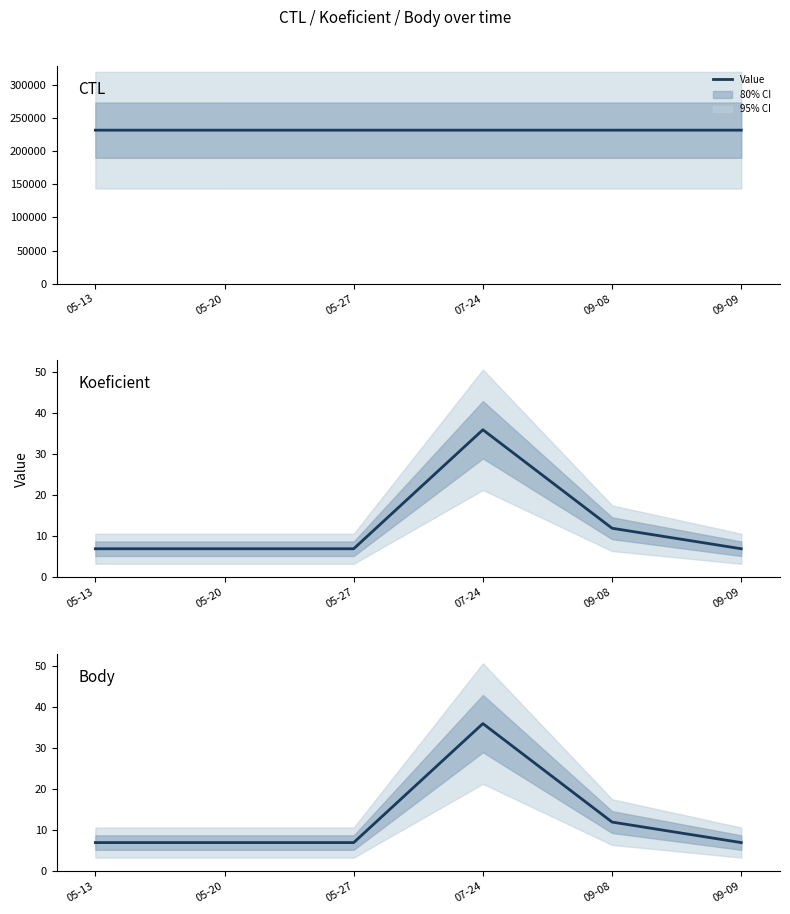

Reading left to right, transcribe all the data shown in this chart.

CTL: 05-13=231604	05-20=231605	05-27=231608	07-24=231612	09-08=231622	09-09=231623
Koeficient: 05-13=7	05-20=7	05-27=7	07-24=36	09-08=12	09-09=7
Body: 05-13=7	05-20=7	05-27=7	07-24=36	09-08=12	09-09=7